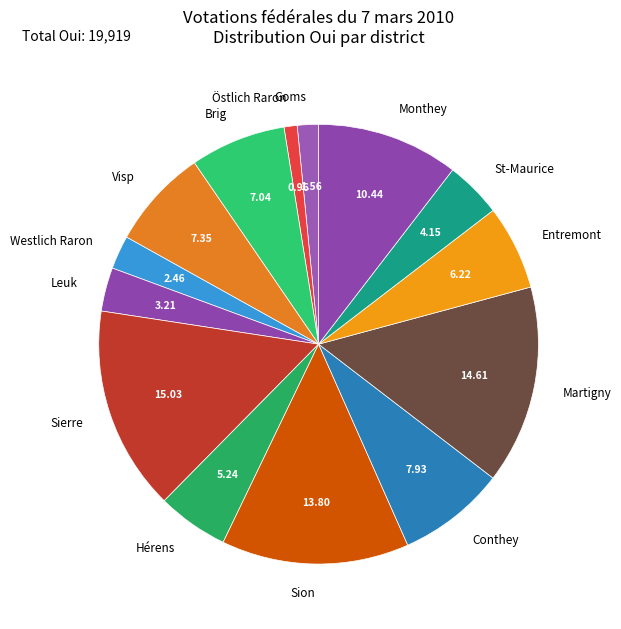

Is there any slice that represents more than half of the pie?

No